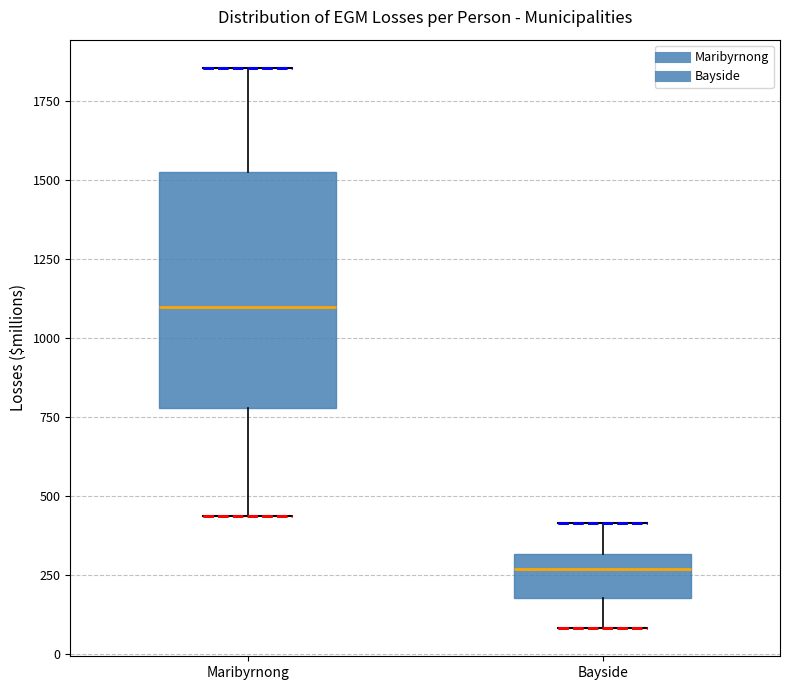

Reading left to right, read every box against the y-axis: the position of its median line, the range the box covers, and the ends of its whiskers. The values are not printed on the chart, so give them approximately, as read against the axis.

Maribyrnong: median 1100, box 800 to 1500, whiskers 450 to 1850
Bayside: median 250, box 200 to 300, whiskers 100 to 400